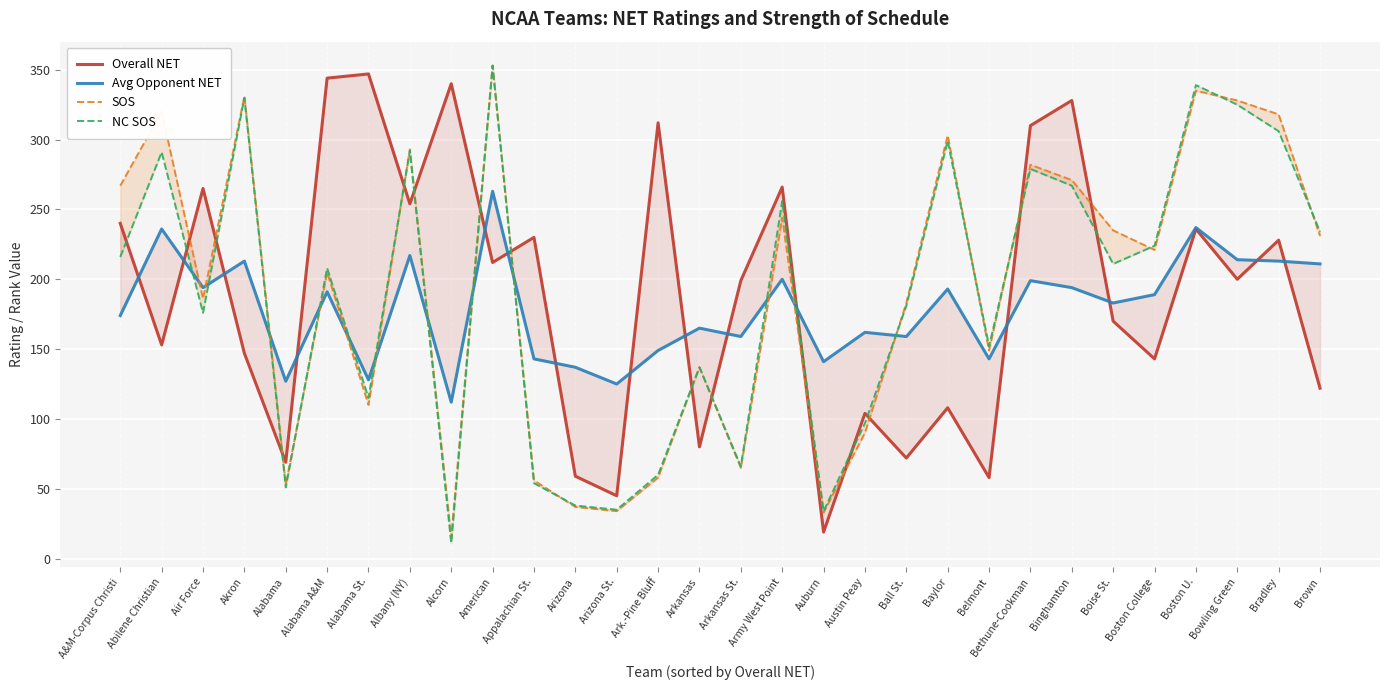

How many categories are shown in the chart?

30